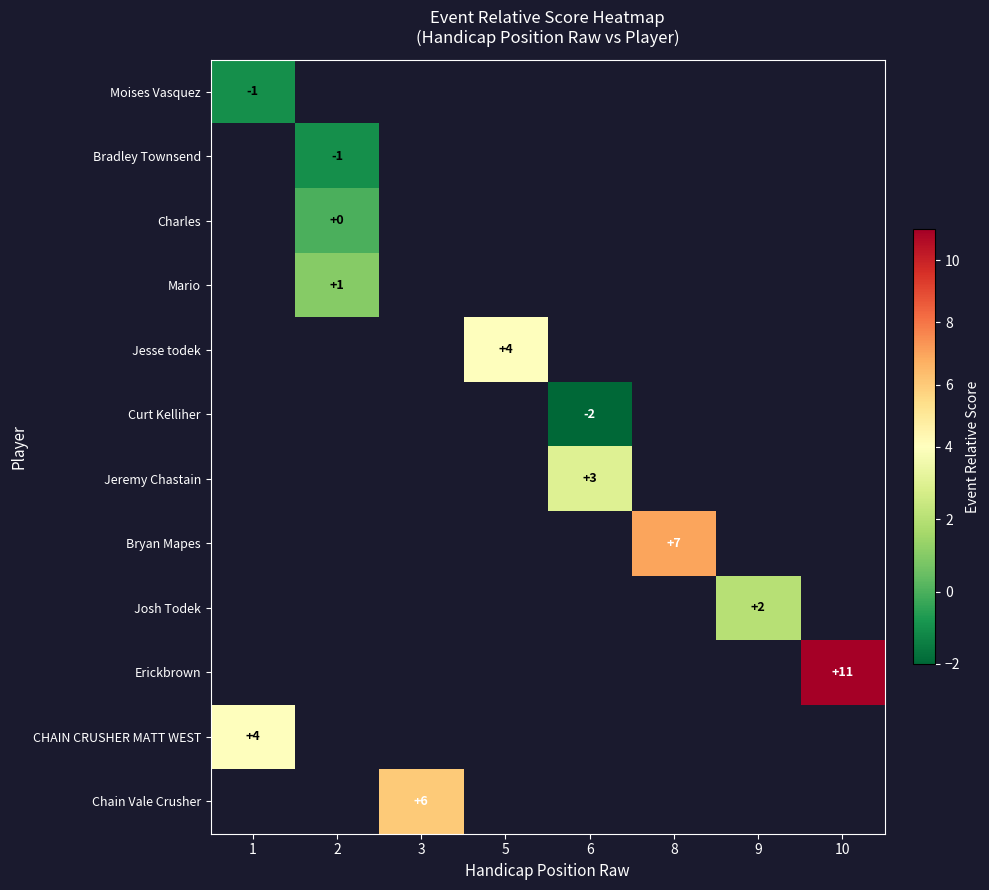

List the labels in order of CHAIN CRUSHER MATT WEST value, smallest first.

1, 2, 3, 5, 6, 8, 9, 10